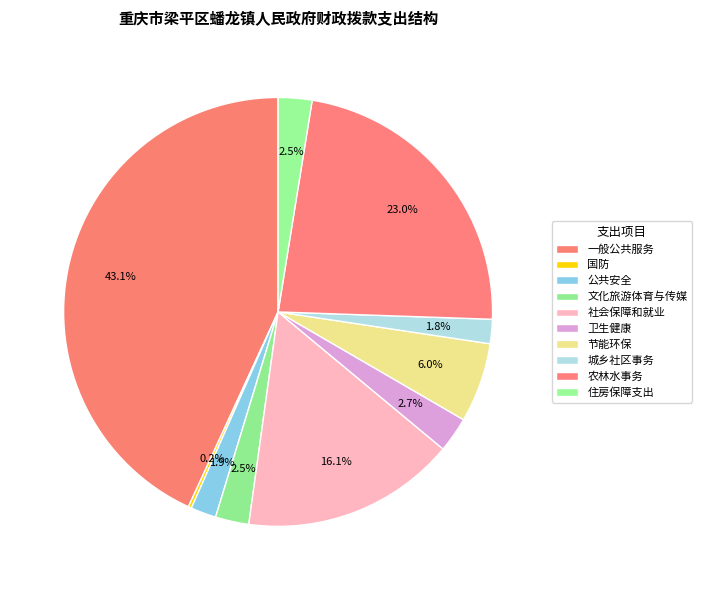

The 文化旅游体育与传媒 slice represents 3% of the pie. True or false?

True